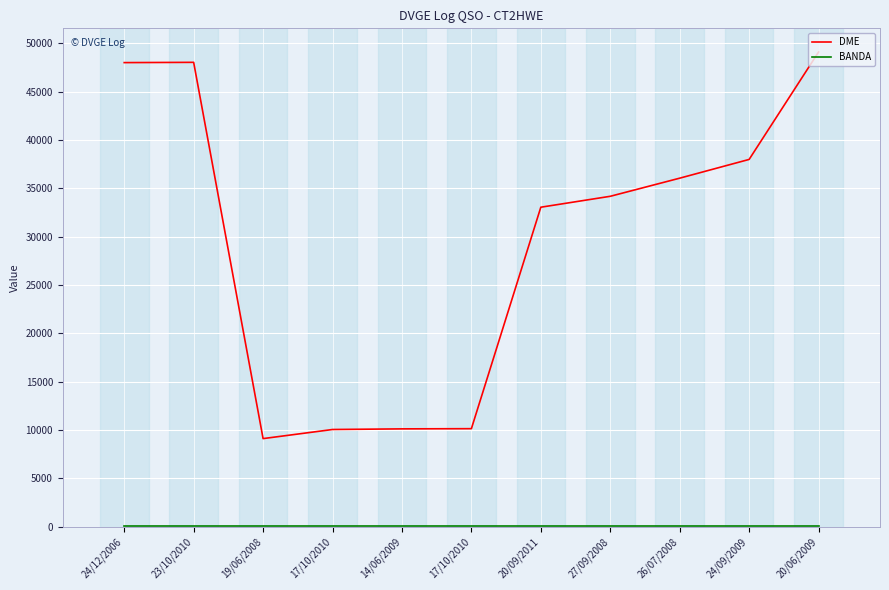

What is the average value of the BANDA series?

40